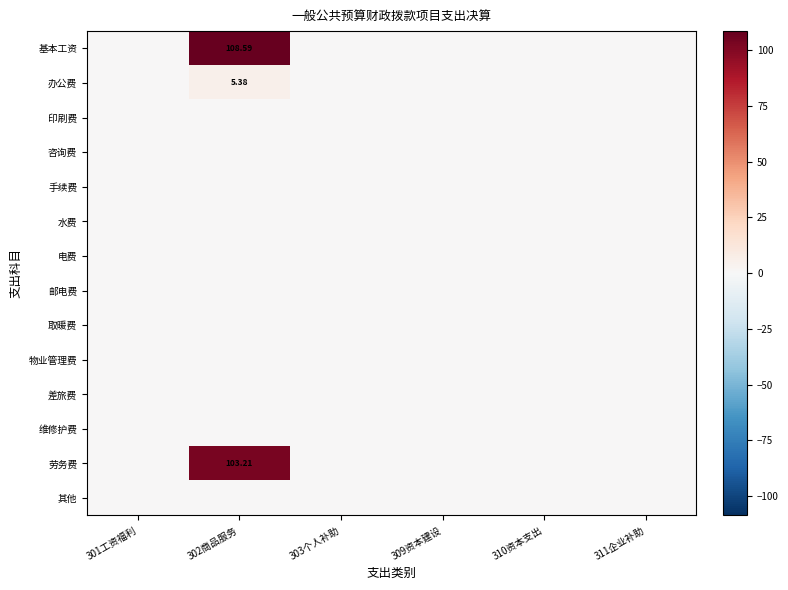

Where is 取暖费 nearest to the value 0?

301工资福利